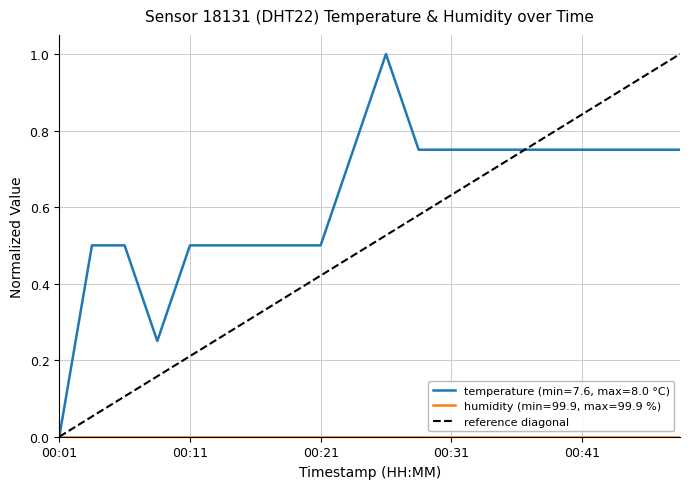

What is the maximum value shown in the chart?

1